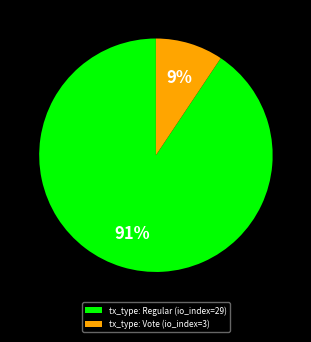

Which has a higher value, tx_type: Vote (io_index=3) or tx_type: Regular (io_index=29)?

tx_type: Regular (io_index=29)